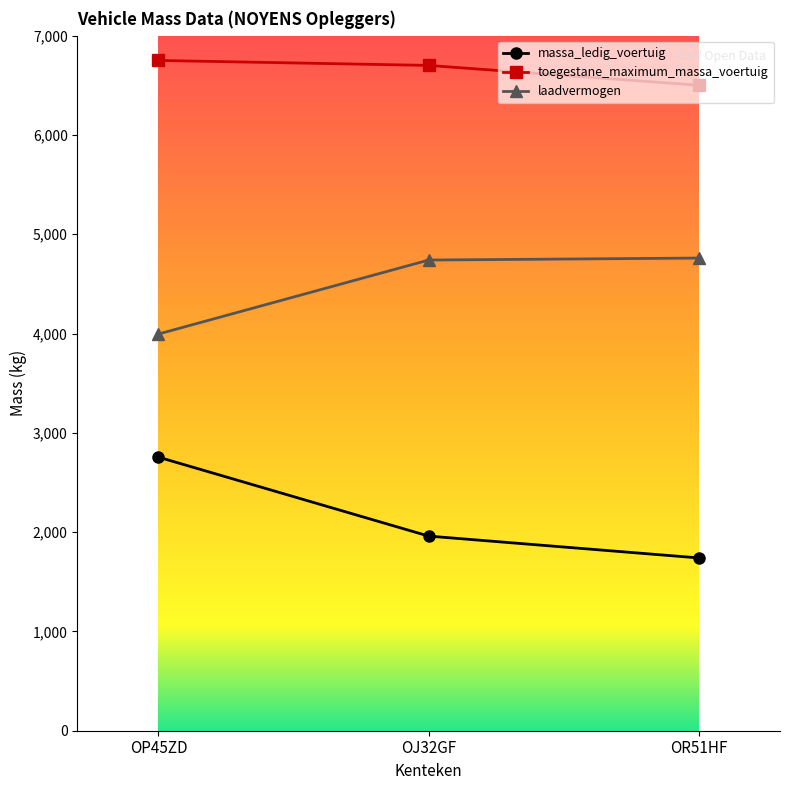

What is the label of the 1st point from the right?

OR51HF